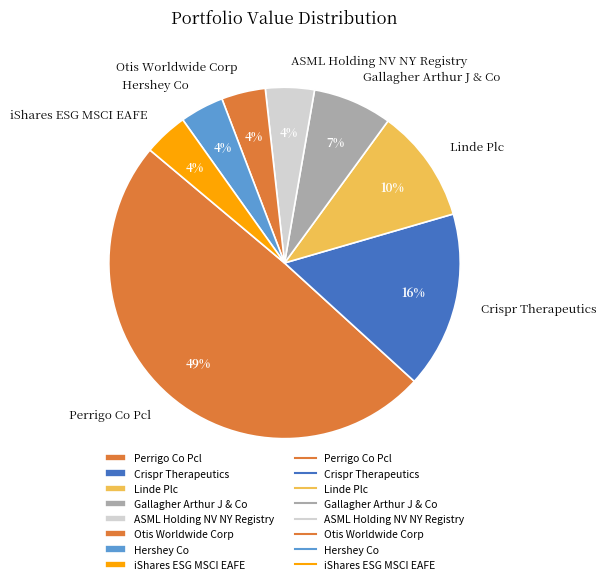

Does iShares ESG MSCI EAFE represent more than half of the total?

No